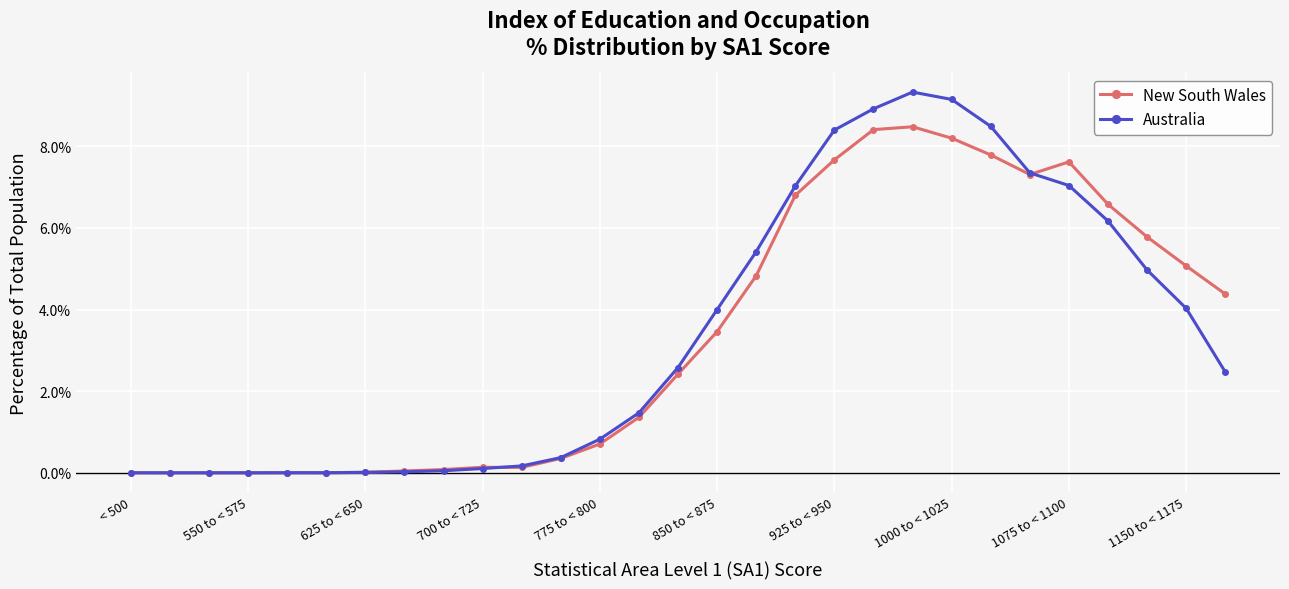

In Australia, how many points are higher than both neighbors (excluding endpoints)?

2